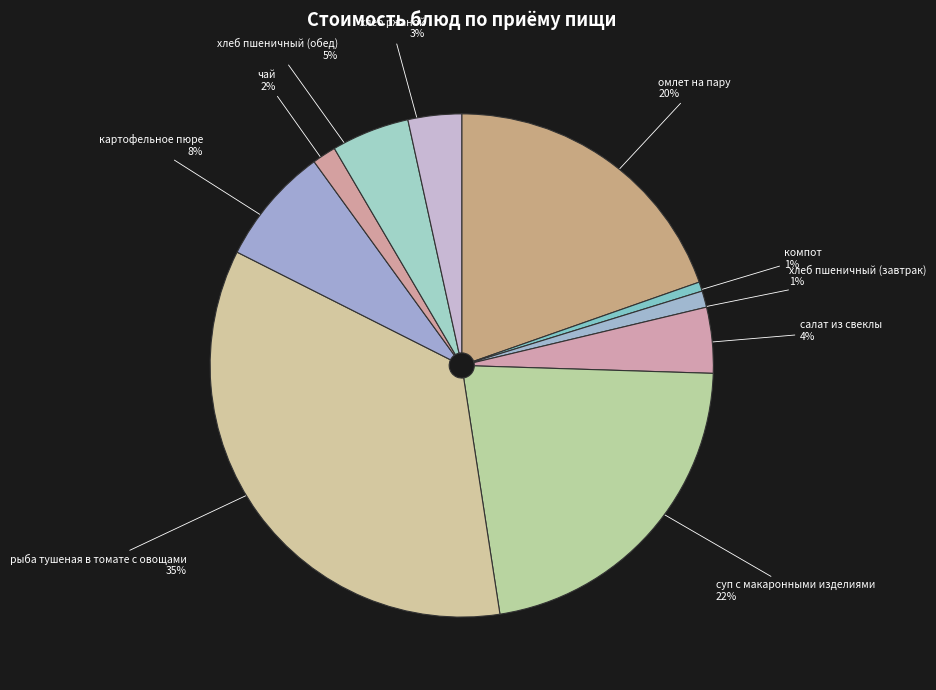

Is хлеб пшеничный (обед) the majority of the pie?

No